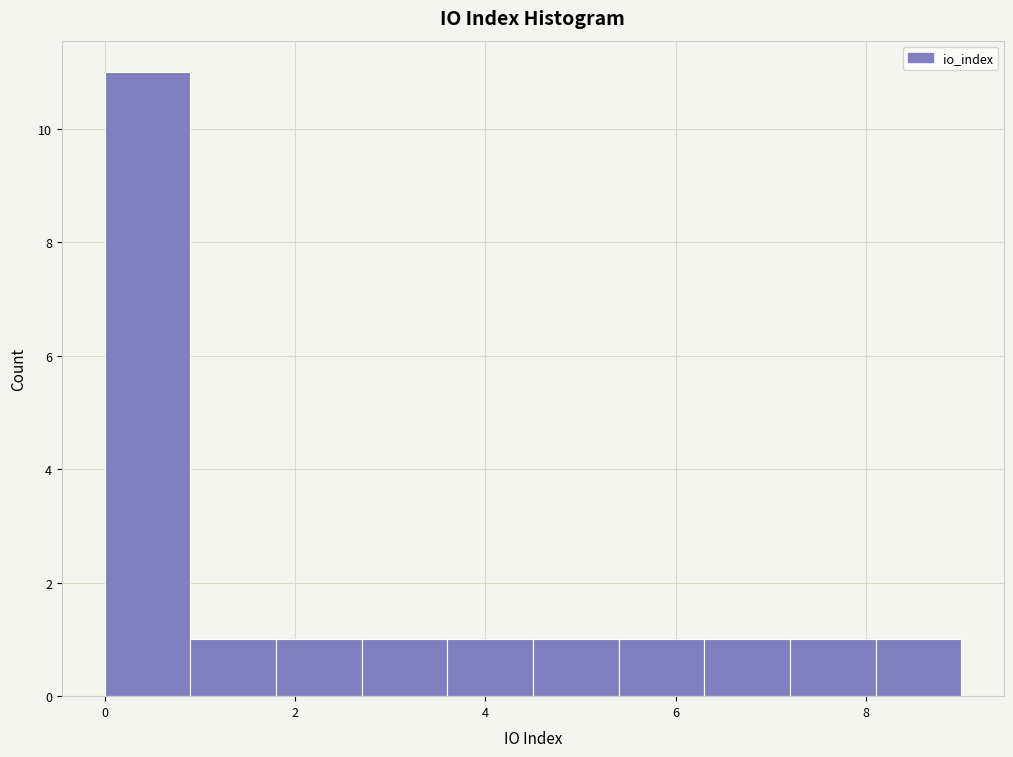

Reading left to right, transcribe this chart: for each bar, give the range it covers on the x-axis and its height. Neither the bar edges nor the heights are printed on the chart, so give them approximately, as read against the axes.

0.0 to 0.9: 11
0.9 to 1.8: 1
1.8 to 2.7: 1
2.7 to 3.6: 1
3.6 to 4.5: 1
4.5 to 5.4: 1
5.4 to 6.3: 1
6.3 to 7.2: 1
7.2 to 8.1: 1
8.1 to 9.0: 1